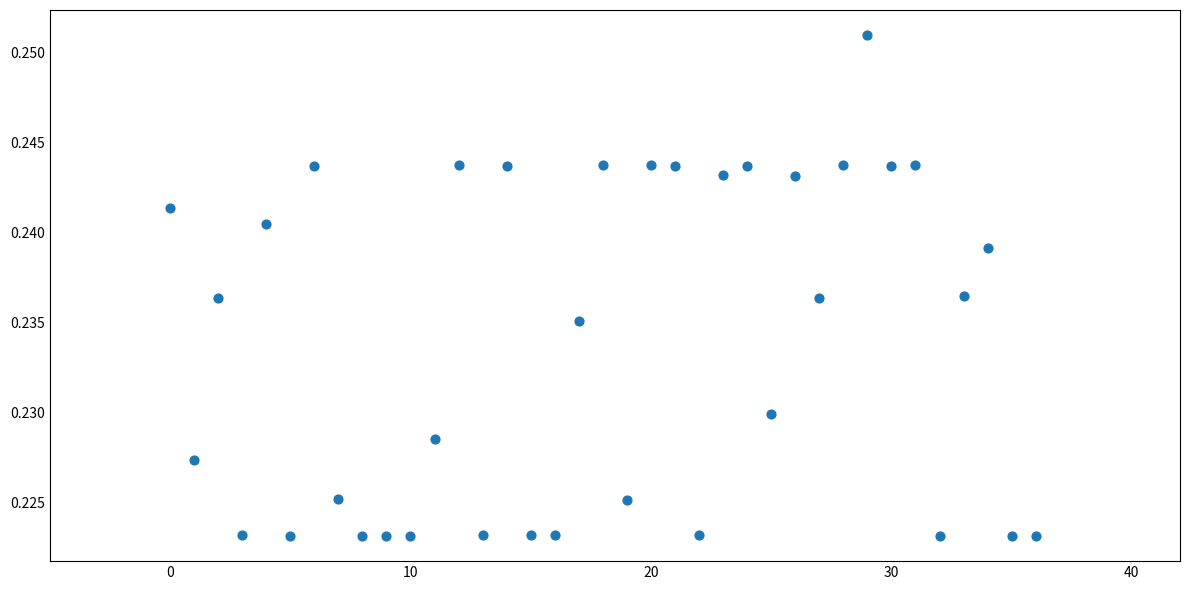

How many points are shown in the scatter plot?

37